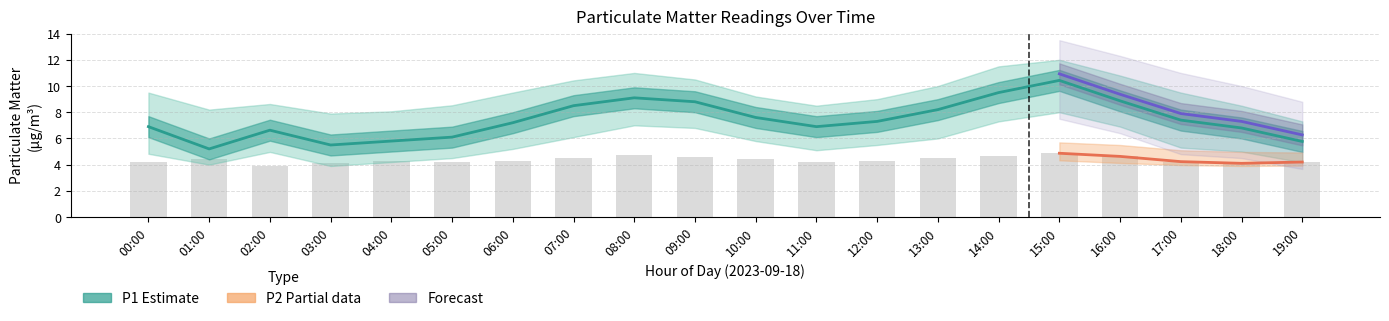

What is the average value of the P1_upper series?

9.4